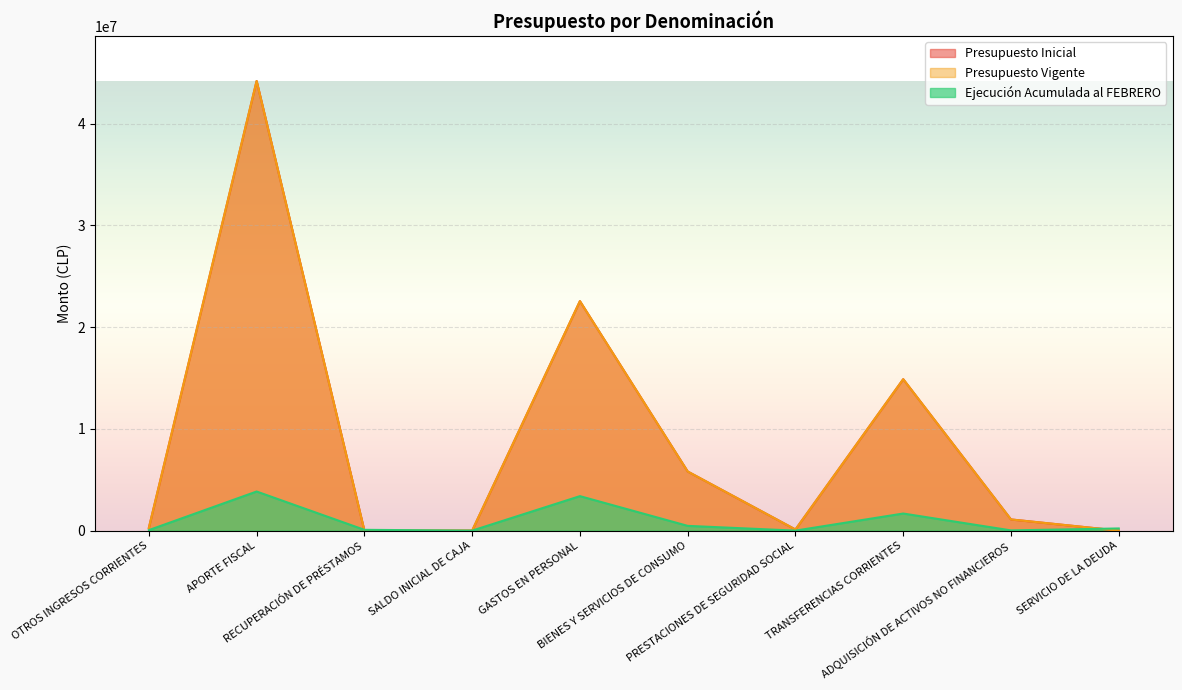

Rank the categories by Presupuesto Inicial value from lowest to highest.

RECUPERACIÓN DE PRÉSTAMOS, SALDO INICIAL DE CAJA, SERVICIO DE LA DEUDA, PRESTACIONES DE SEGURIDAD SOCIAL, OTROS INGRESOS CORRIENTES, ADQUISICIÓN DE ACTIVOS NO FINANCIEROS, BIENES Y SERVICIOS DE CONSUMO, TRANSFERENCIAS CORRIENTES, GASTOS EN PERSONAL, APORTE FISCAL